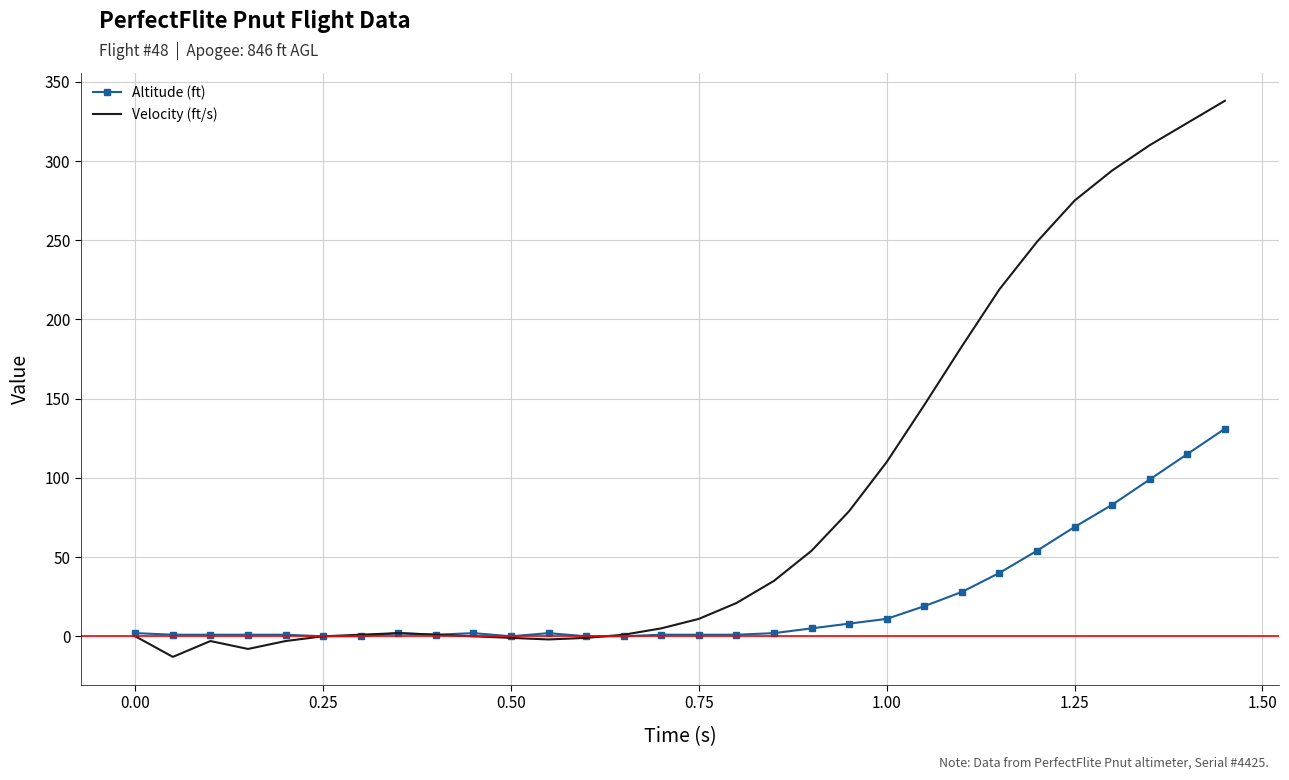

In Velocity (ft/s), how many points are lower than both neighbors (excluding endpoints)?

3